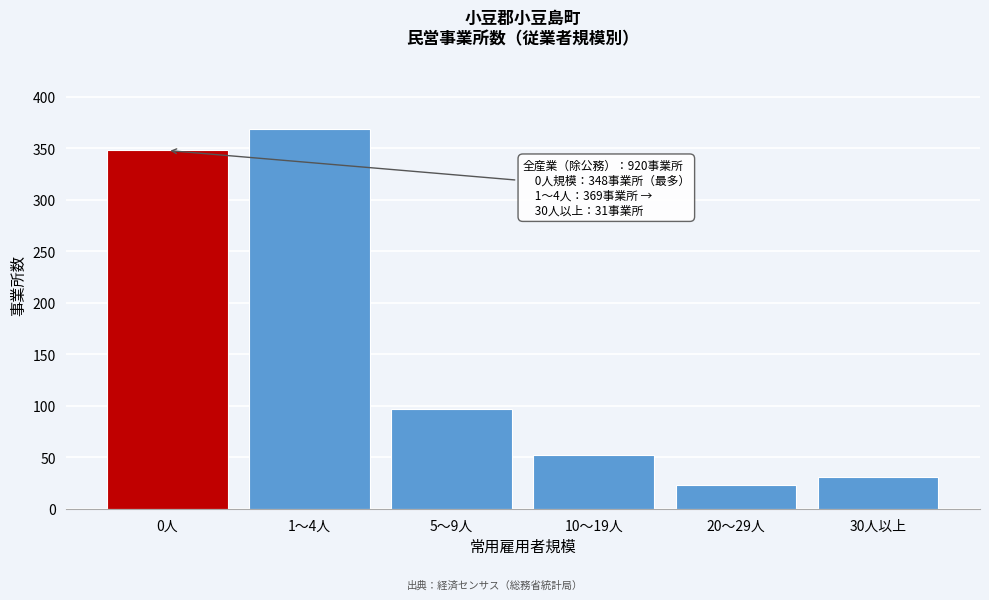

Reading left to right, list all the values displayed in this chart.

0人=348	1～4人=369	5～9人=97	10～19人=52	20～29人=23	30人以上=31